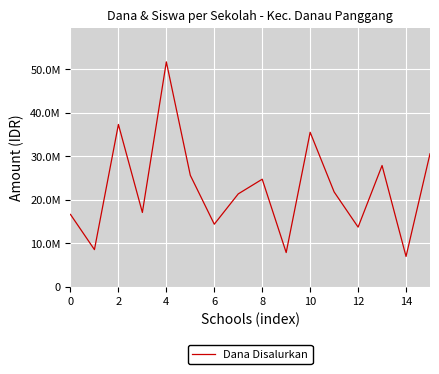

True or false: there are more than 0 points higher than both neighbors.

True